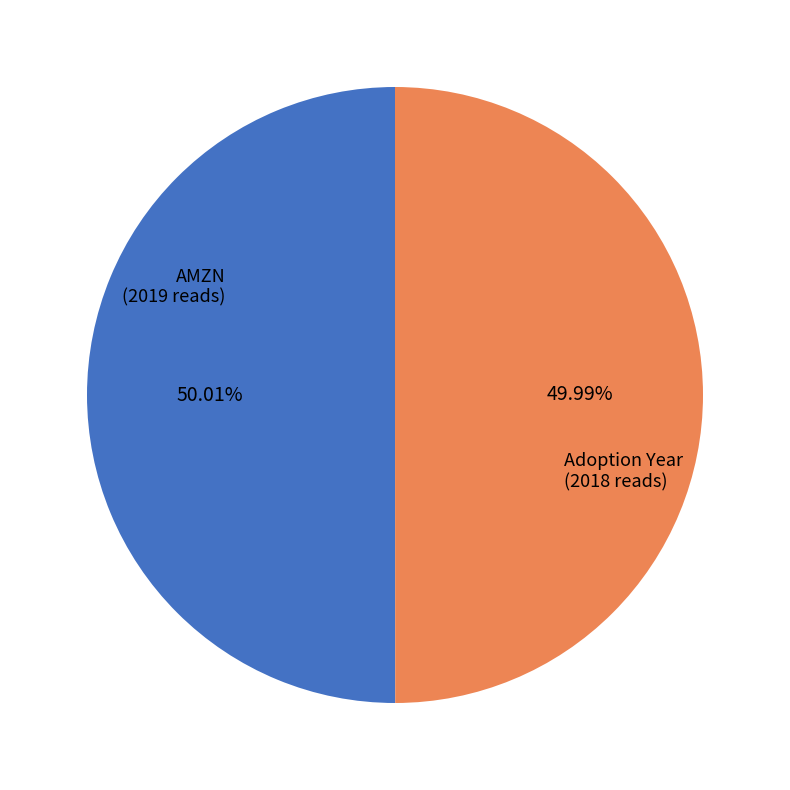

Does any single category account for the majority?

Yes